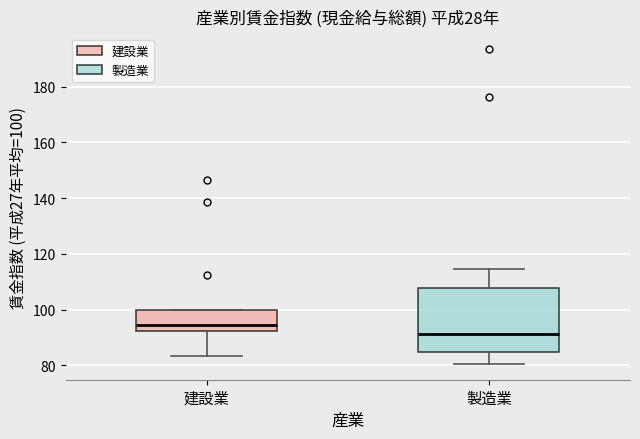

Reading left to right, transcribe this box plot: for each box, give where its median line is, the range the box spans, and where its two whiskers end, as read against the y-axis. The values are not printed on the chart, so give them approximately, as read against the axis.

建設業: median 94, box 92 to 100, whiskers 84 to 100
製造業: median 92, box 84 to 108, whiskers 80 to 114